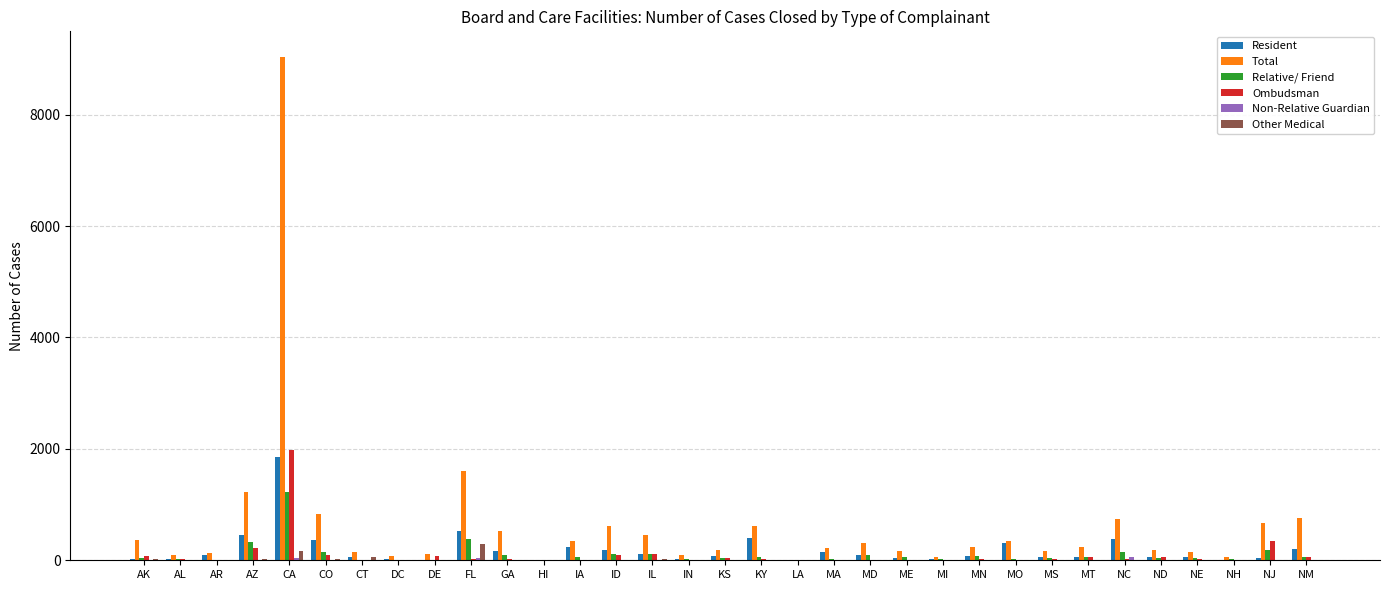

At which category is the sum across all series the highest?

CA